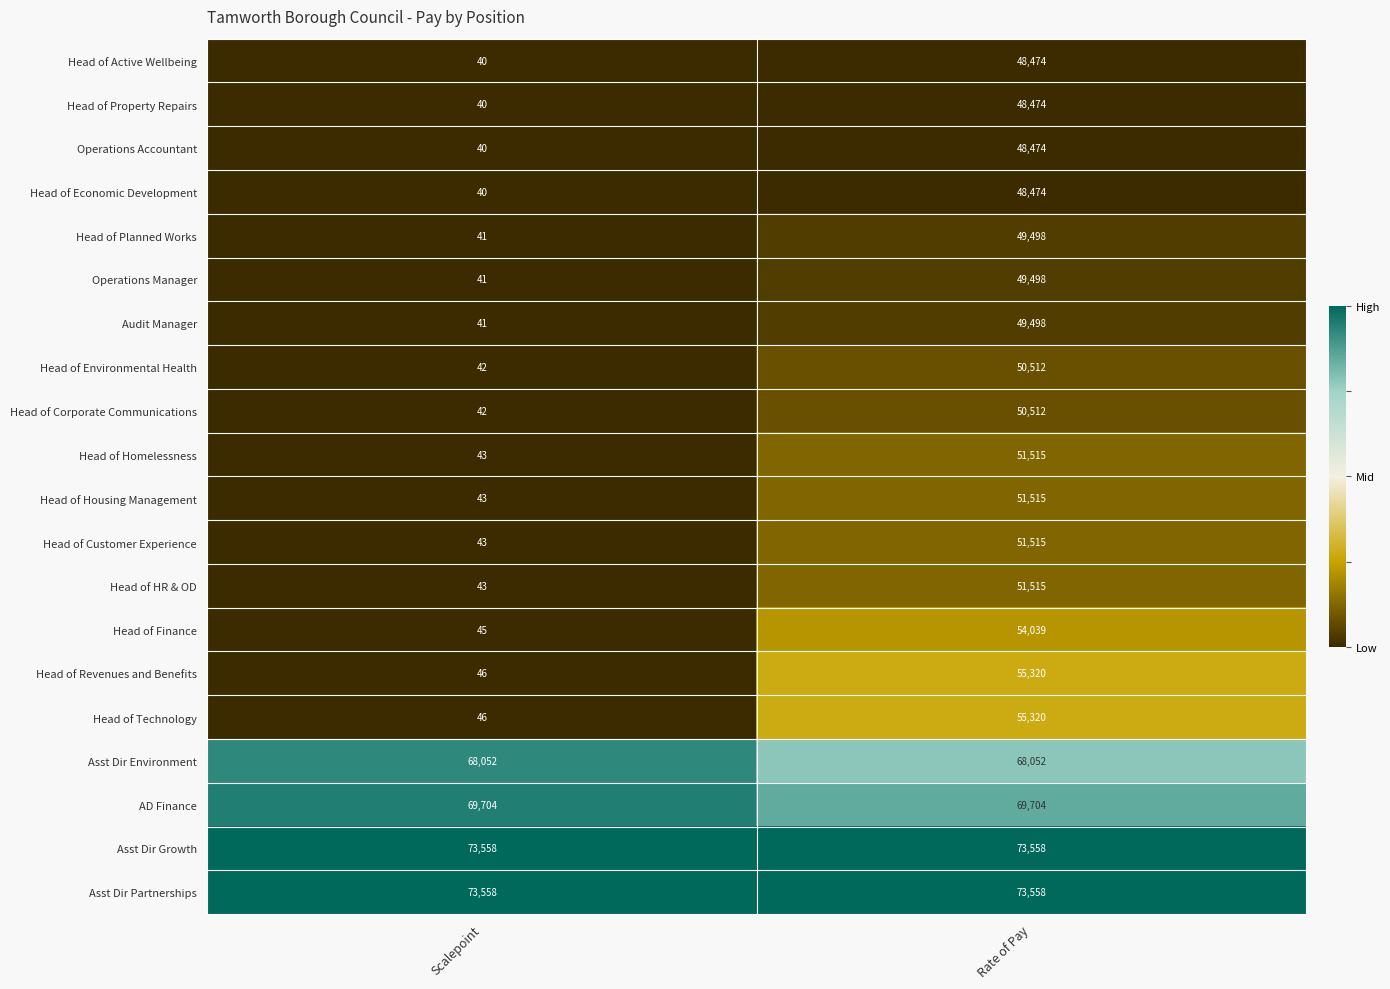

Where is Operations Accountant nearest to the value 24257?

Scalepoint